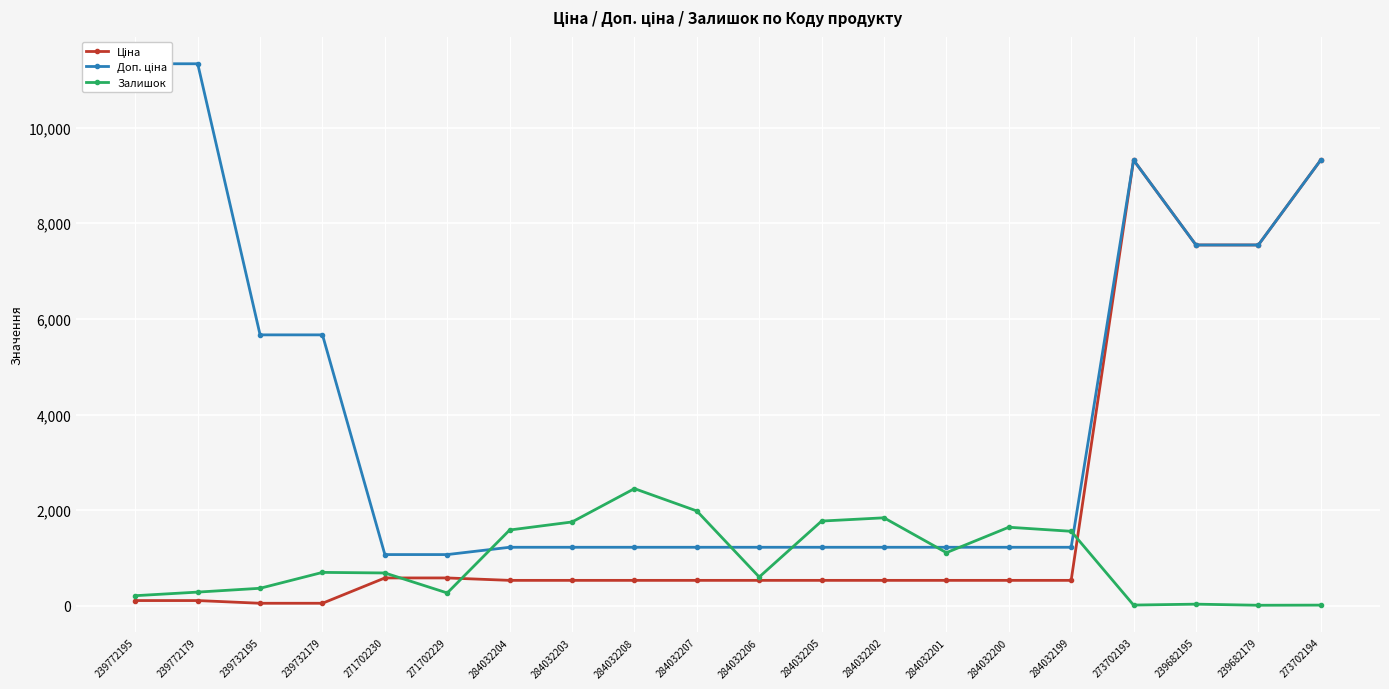

In Ціна, how many points are higher than both neighbors (excluding endpoints)?

1